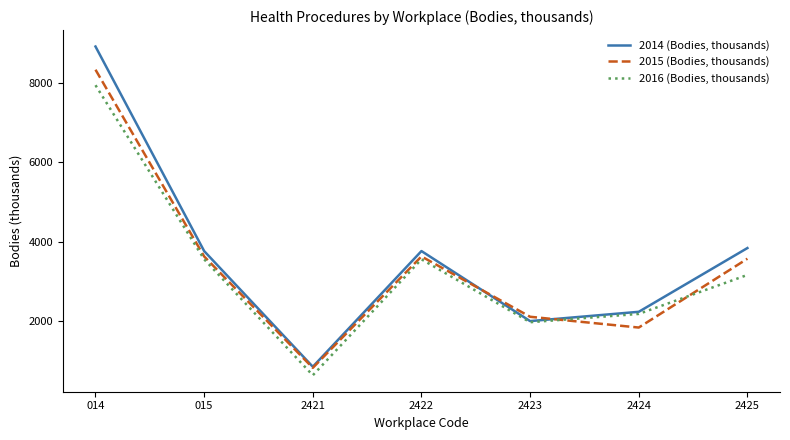

How many interior local peaks does the 2016 (Bodies, thousands) series have?

1